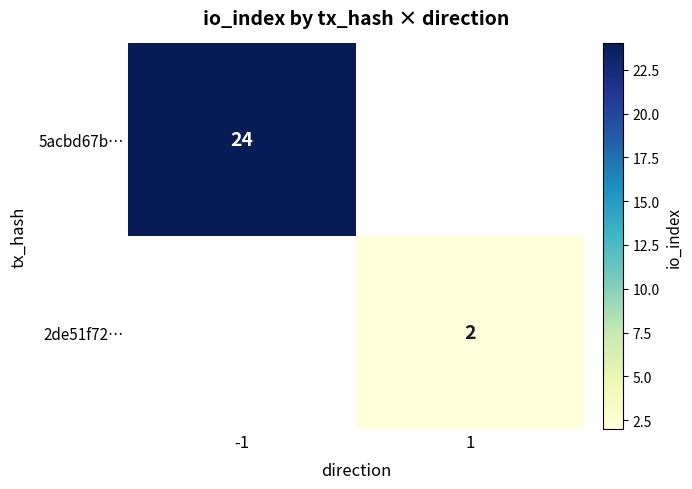

The 5acbd67b… series shows 9 at -1. True or false?

False